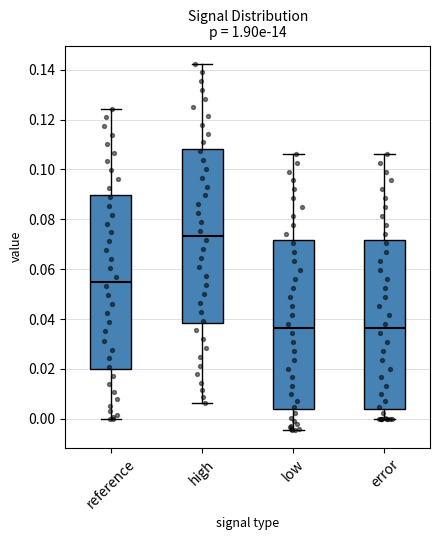

Where is the upper edge of the box for reference on the y-axis? The values are not printed on the chart, so give them approximately, as read against the axis.

0.090